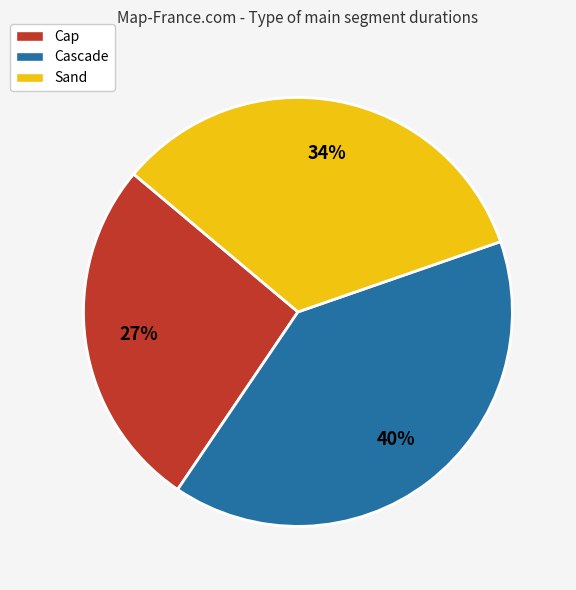

Is there a majority slice in this chart?

No